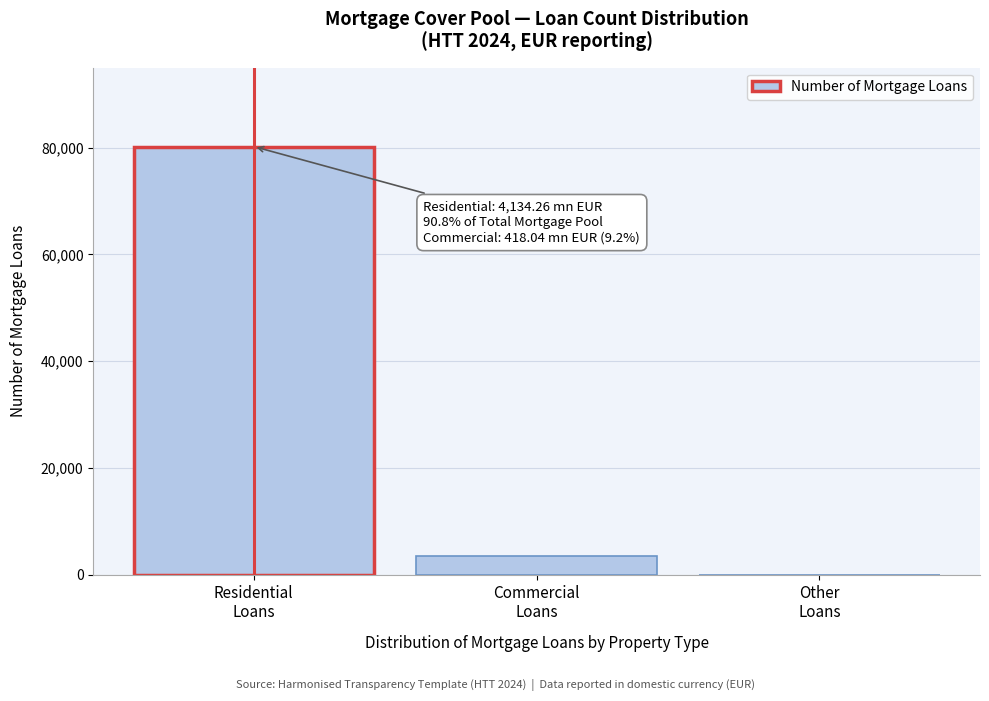

What is the sum of all values?

83673